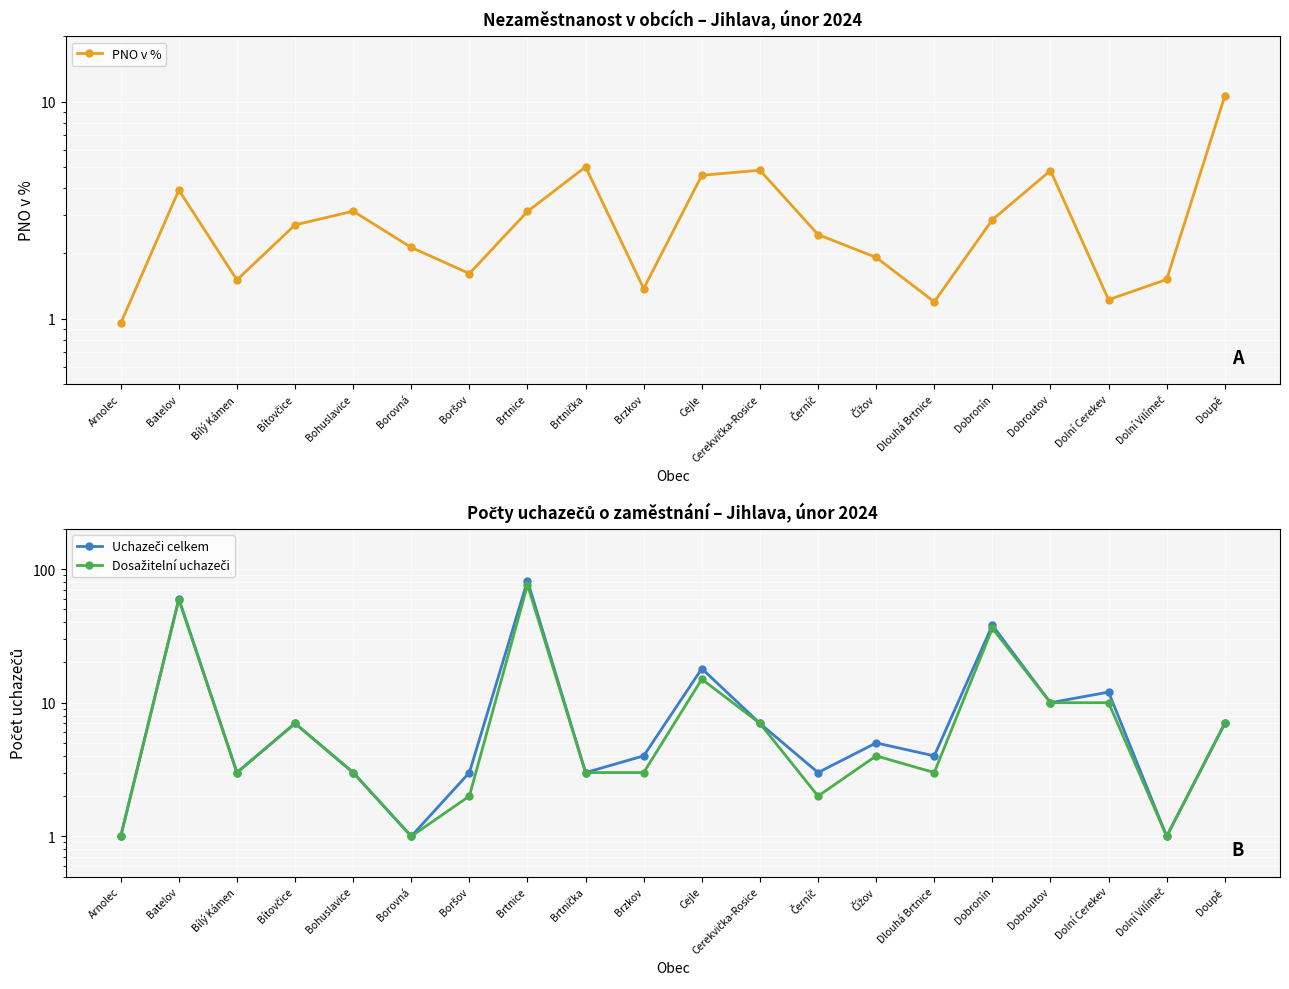

The PNO v % series shows 1.9 at Dobroutov. True or false?

False